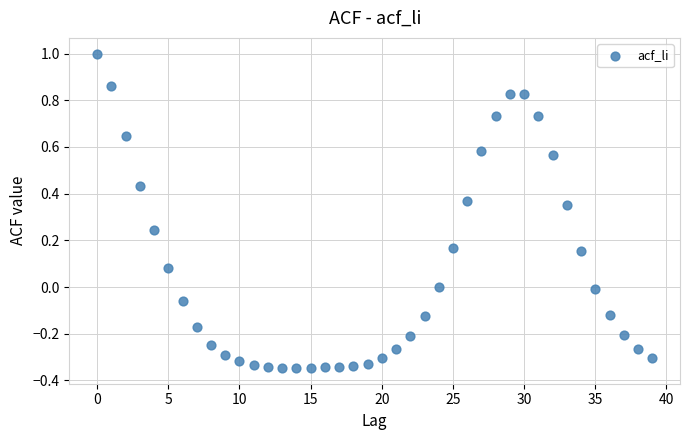

What is the range of Y values (max minus min)?

1.3